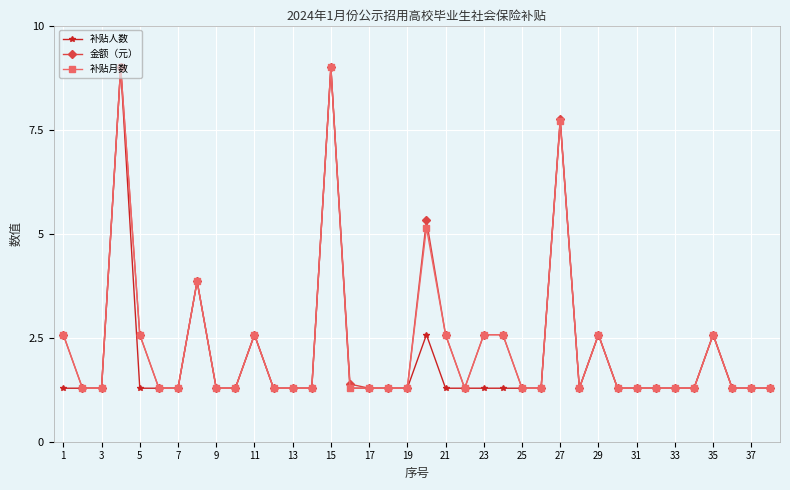

How many lines are shown in the chart?

3